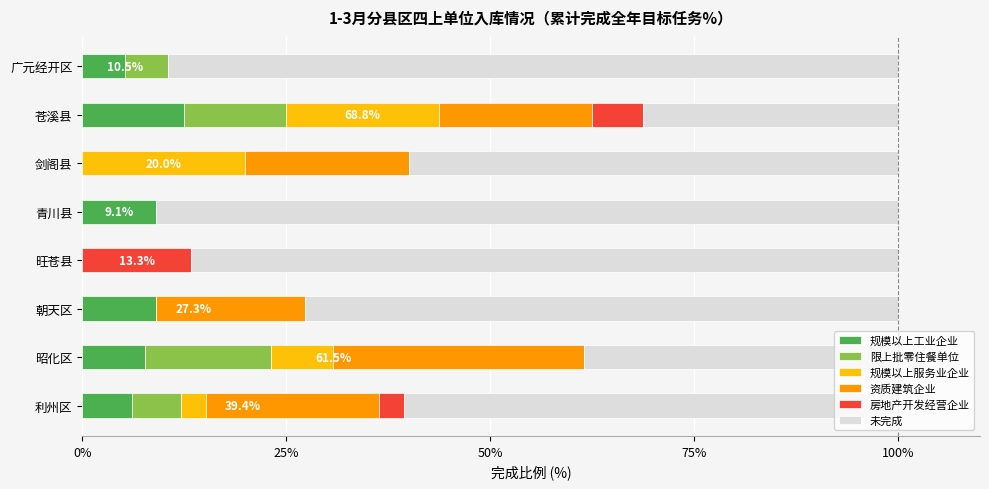

What is the total value across all series at 旺苍县?

100.0